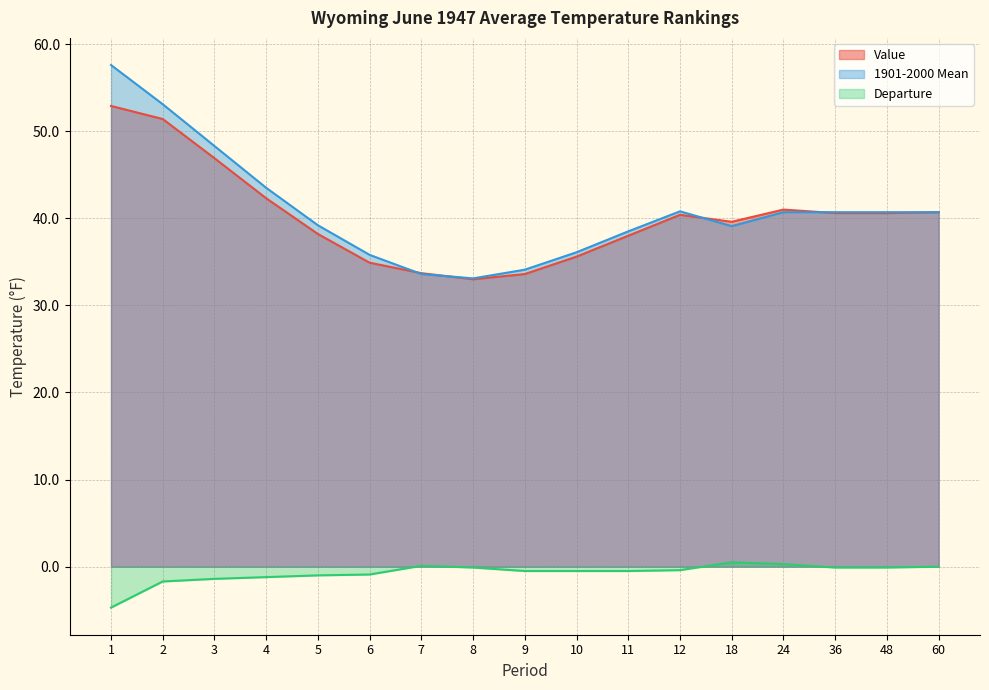

What is the difference between the Departure values at 5 and 11?

0.5